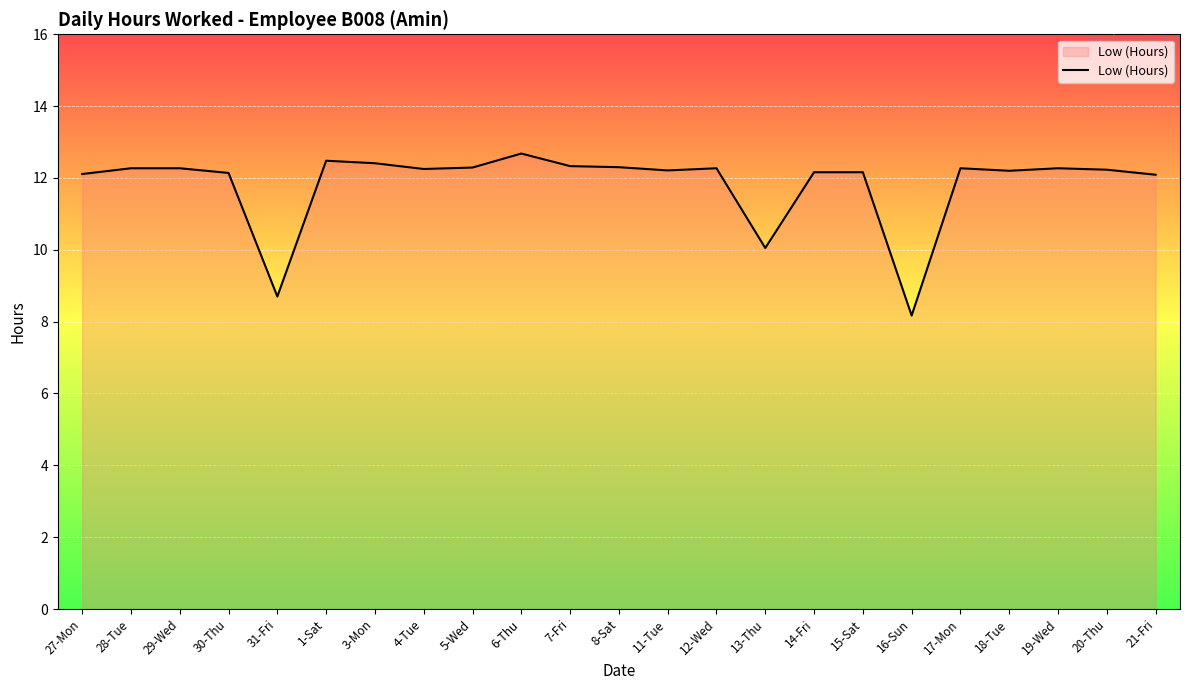

What is the ratio of the value at 4-Tue to the value at 7-Fri?

1.0